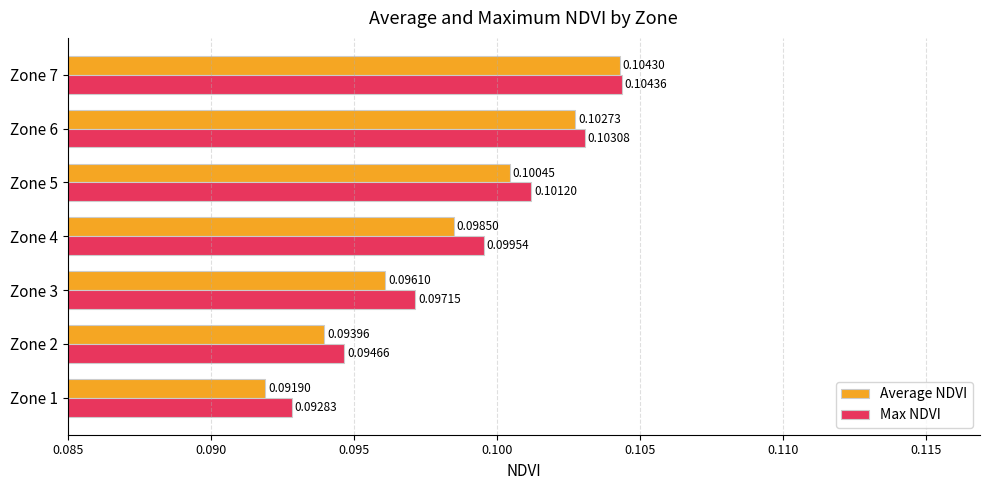

Which series has the largest range (max minus min)?

Average NDVI